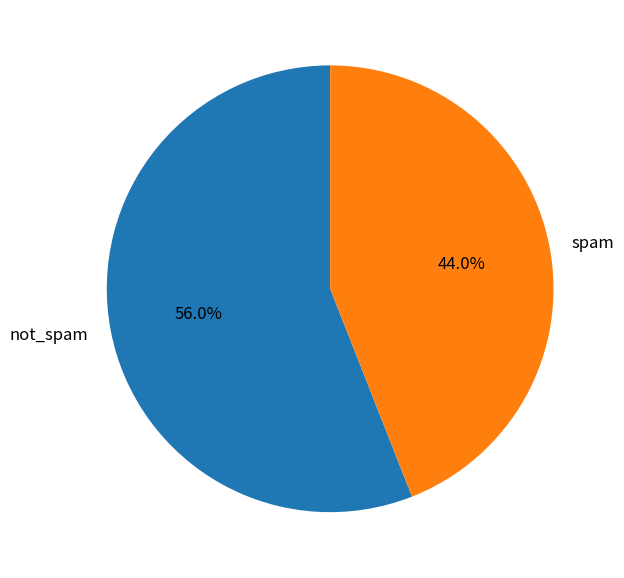

Between not_spam and spam, which is larger?

not_spam